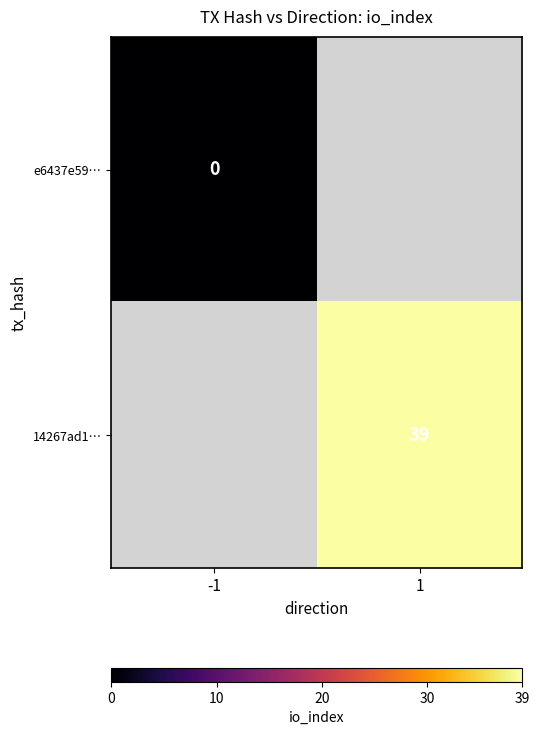

The 14267ad1… series shows 18 at 1. True or false?

False